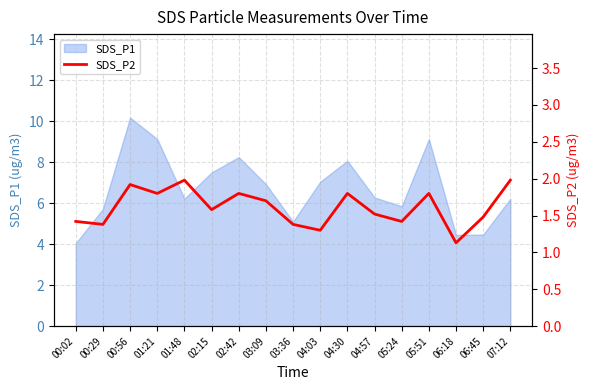

Which category has the lowest value across all series?

06:18